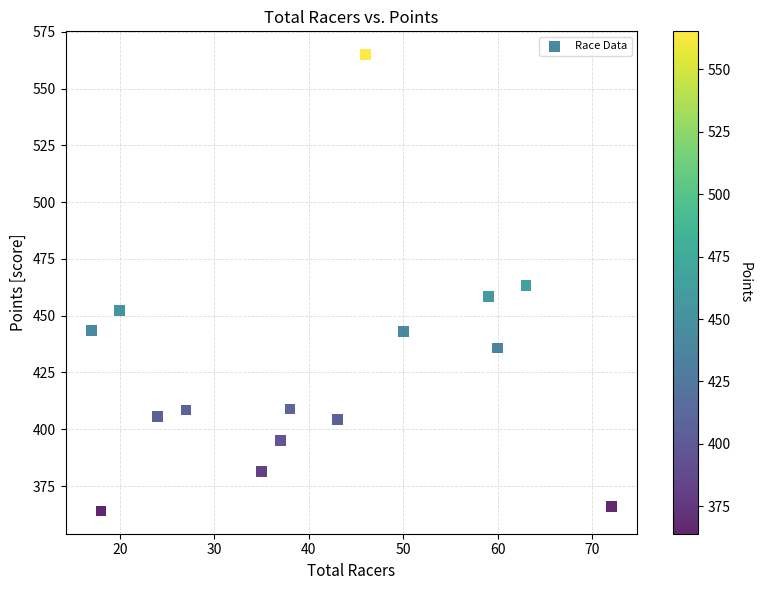

What is the range of X values (max minus min)?

55.0